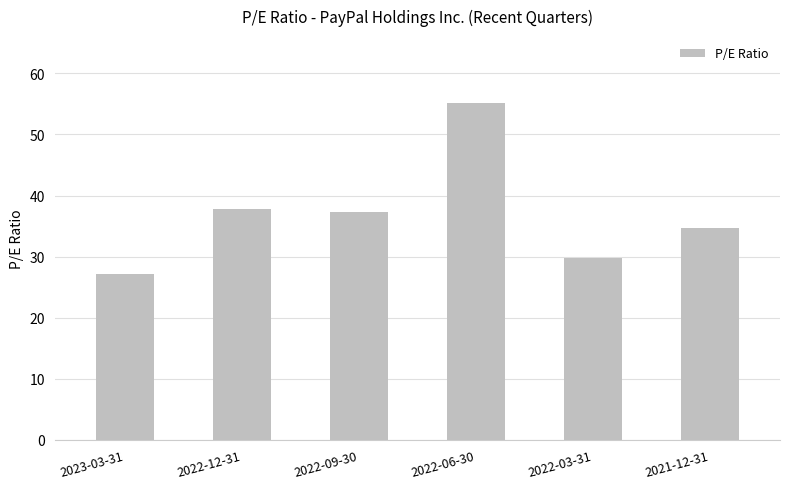

What position from the right is 2022-09-30?

4